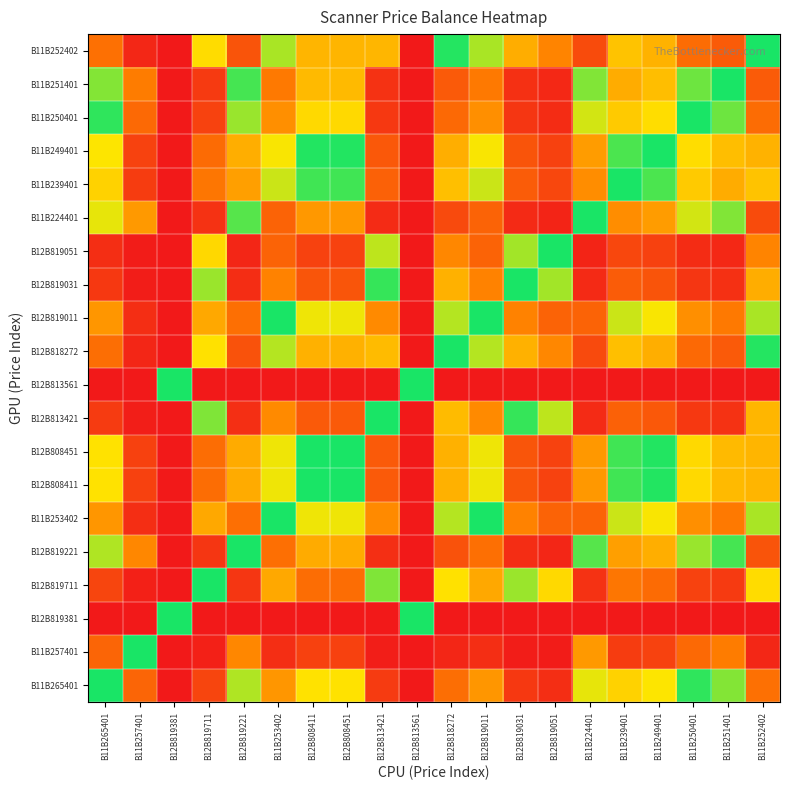

List the series in order of their peak value, lowest first.

B12B819051, B12B819031, B12B813421, B12B819711, B12B818272, B11B252402, B11B253402, B12B819011, B11B239401, B12B808411, B12B808451, B11B249401, B11B265401, B11B250401, B11B251401, B12B819221, B11B224401, B11B257401, B12B819381, B12B813561